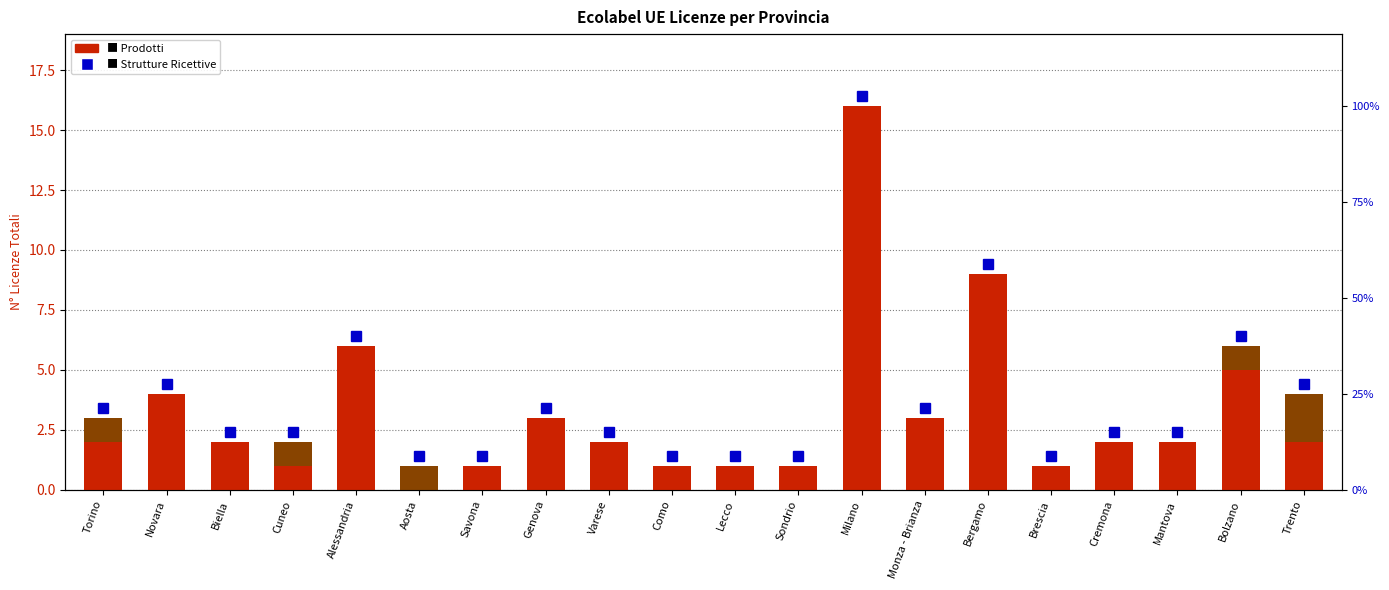

Which category has the lowest value in the N° Licenze Ecolabel UE Strutture Ricettive series?

Novara